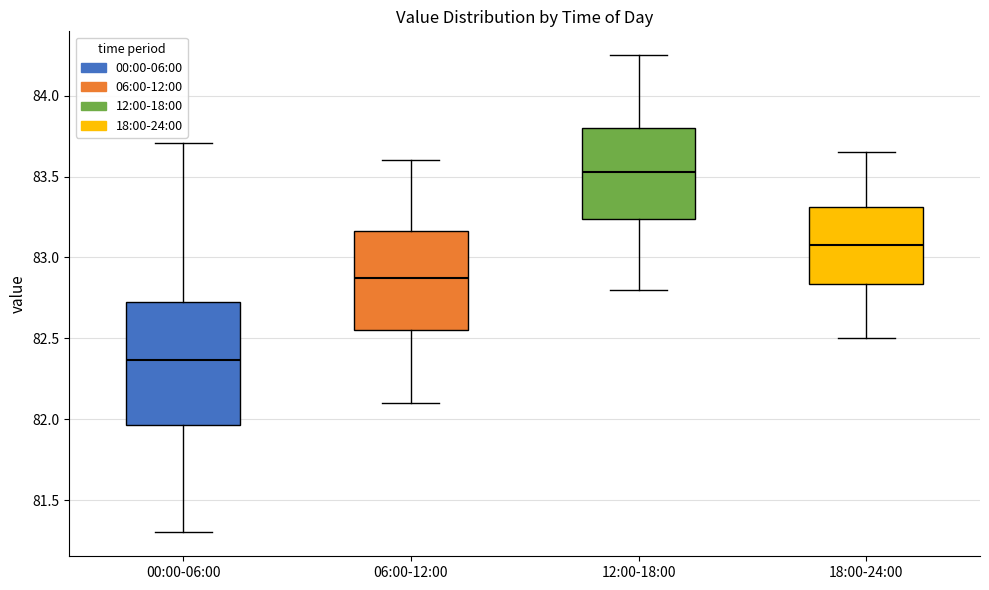

Reading left to right, read every box against the y-axis: the position of its median line, the range the box covers, and the ends of its whiskers. The values are not printed on the chart, so give them approximately, as read against the axis.

00:00-06:00: median 82.35, box 81.95 to 82.75, whiskers 81.30 to 83.70
06:00-12:00: median 82.90, box 82.55 to 83.15, whiskers 82.10 to 83.60
12:00-18:00: median 83.55, box 83.25 to 83.80, whiskers 82.80 to 84.25
18:00-24:00: median 83.10, box 82.85 to 83.30, whiskers 82.50 to 83.65